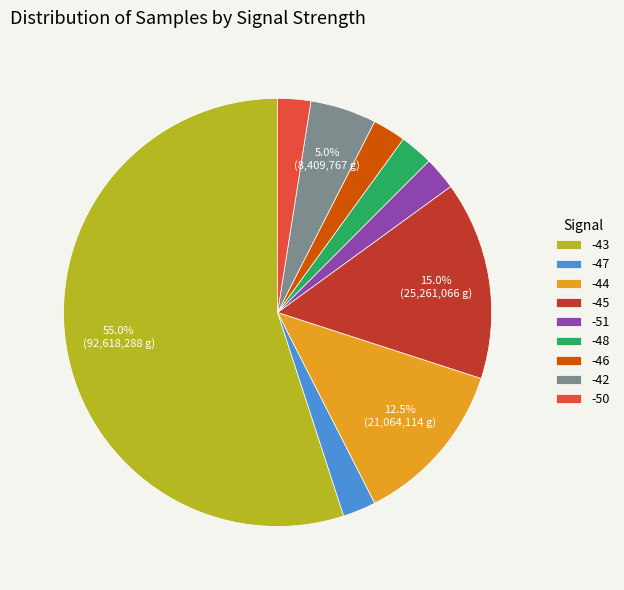

Is there a majority slice in this chart?

Yes